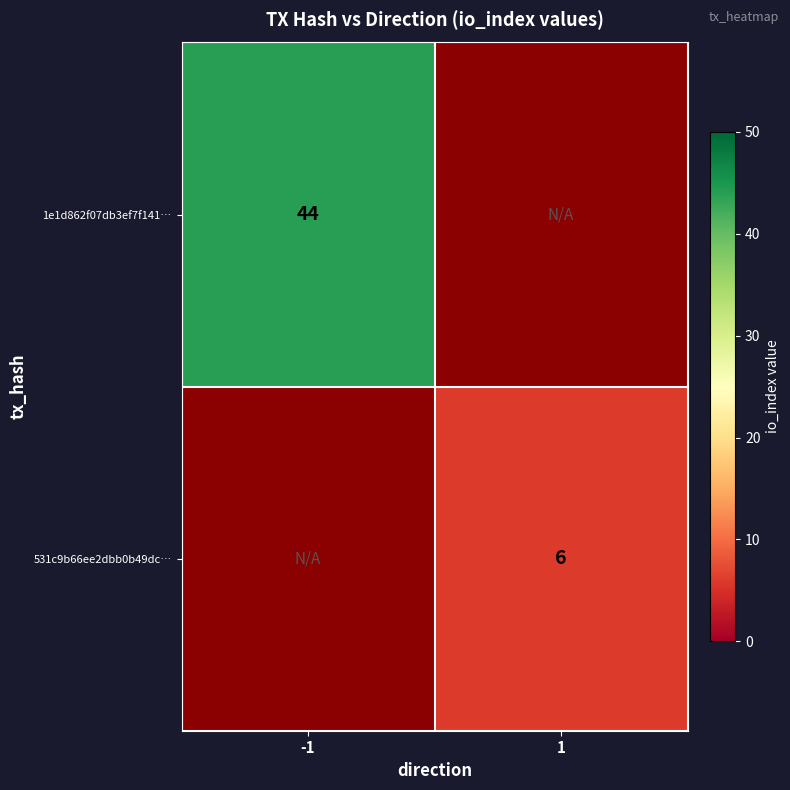

The 531c9b66ee2dbb0b49dc… series shows 3.2 at 1. True or false?

False